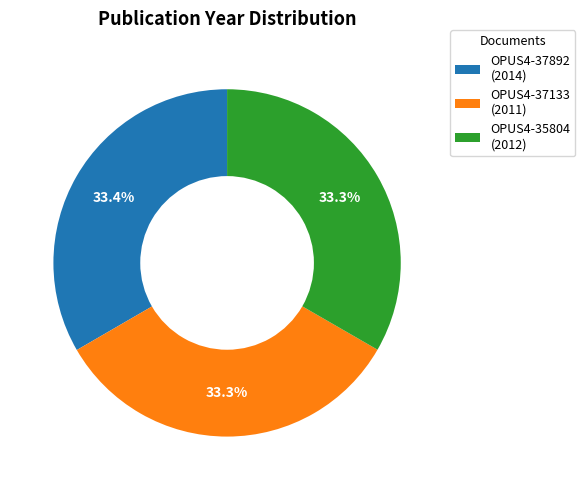

What percentage do OPUS4-37133 (2011) and OPUS4-35804 (2012) together represent?

66.6%